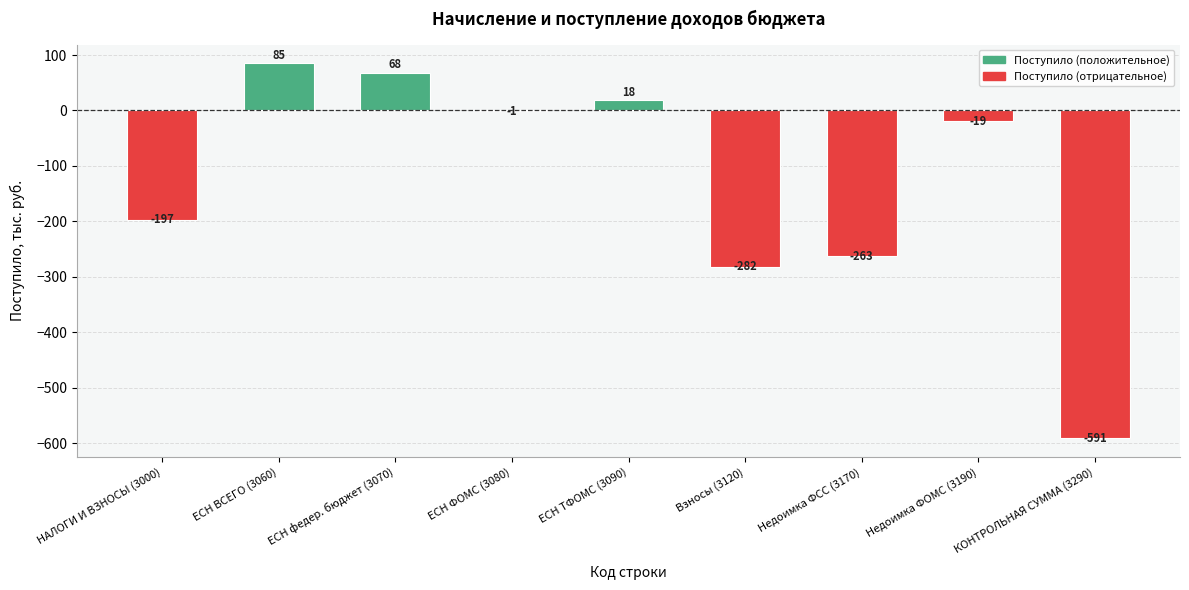

At which category does the chart reach its peak across all series?

ЕСН ВСЕГО (3060)